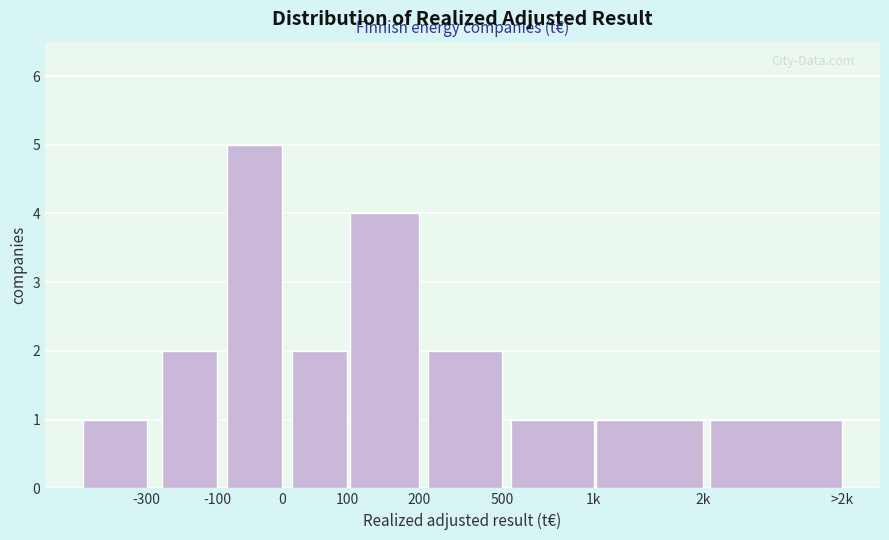

Reading left to right, list all the values displayed in this chart.

-300=1	-100=2	0=5	100=2	200=4	500=2	1k=1	2k=1	>2k=1